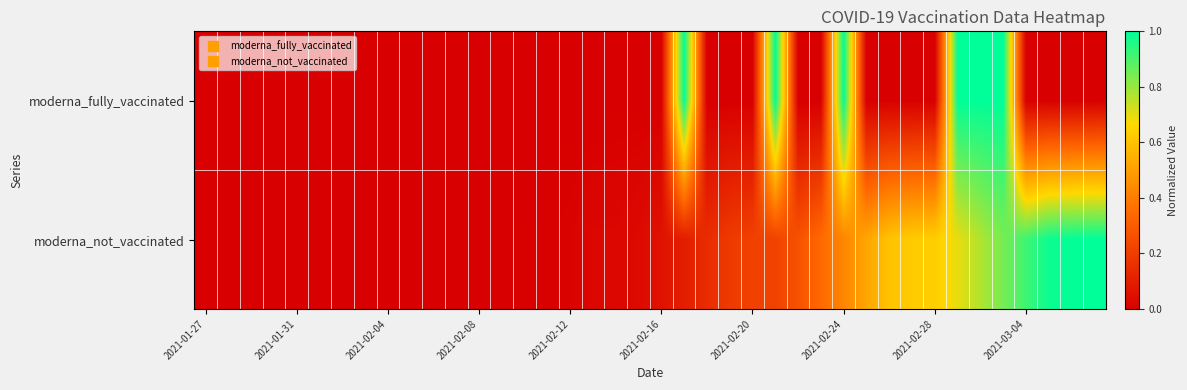

What is the maximum value shown in the chart?

1.0